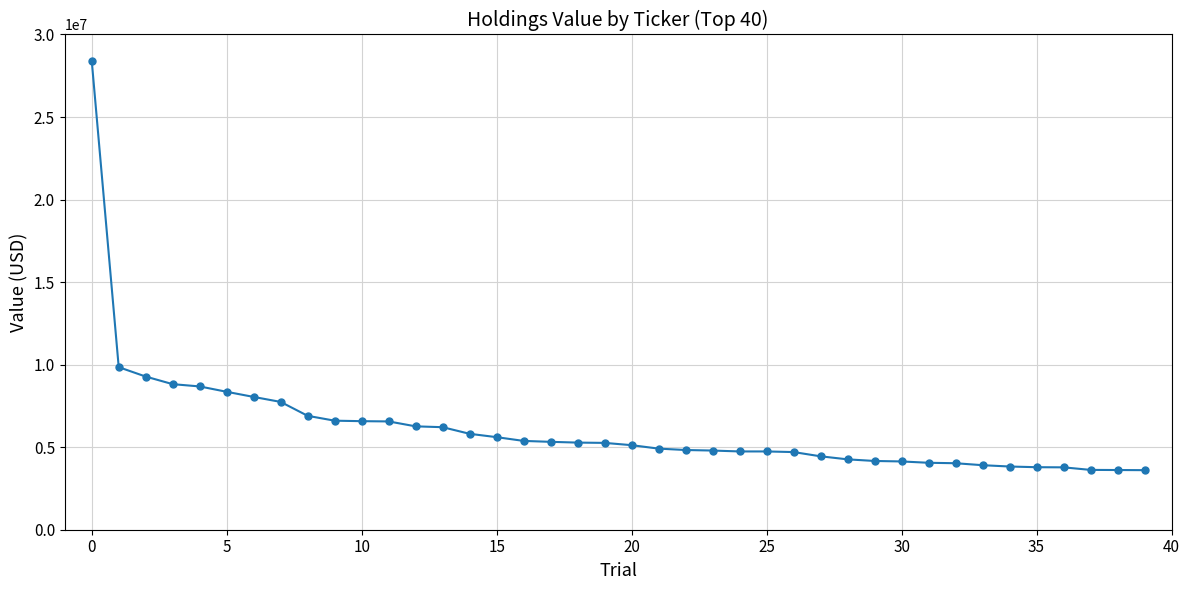

What is the minimum value shown in the chart?

3608000